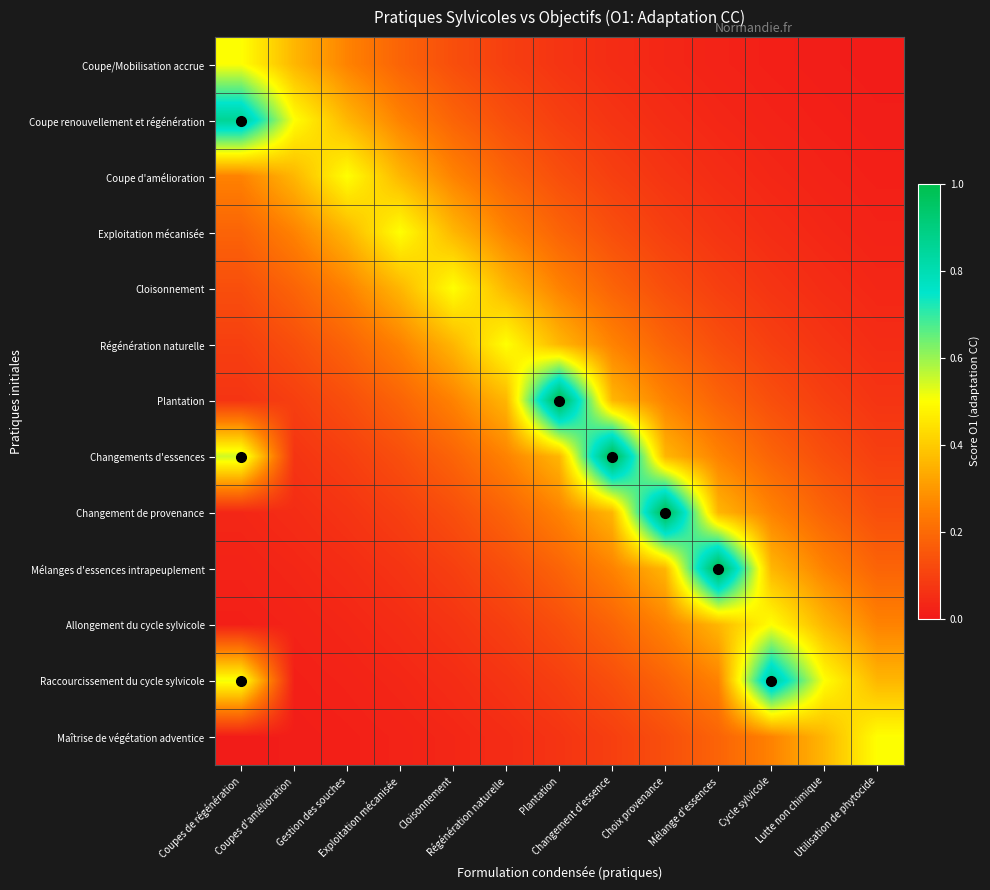

Which category has the lowest value across all series?

Utilisation de phytocide